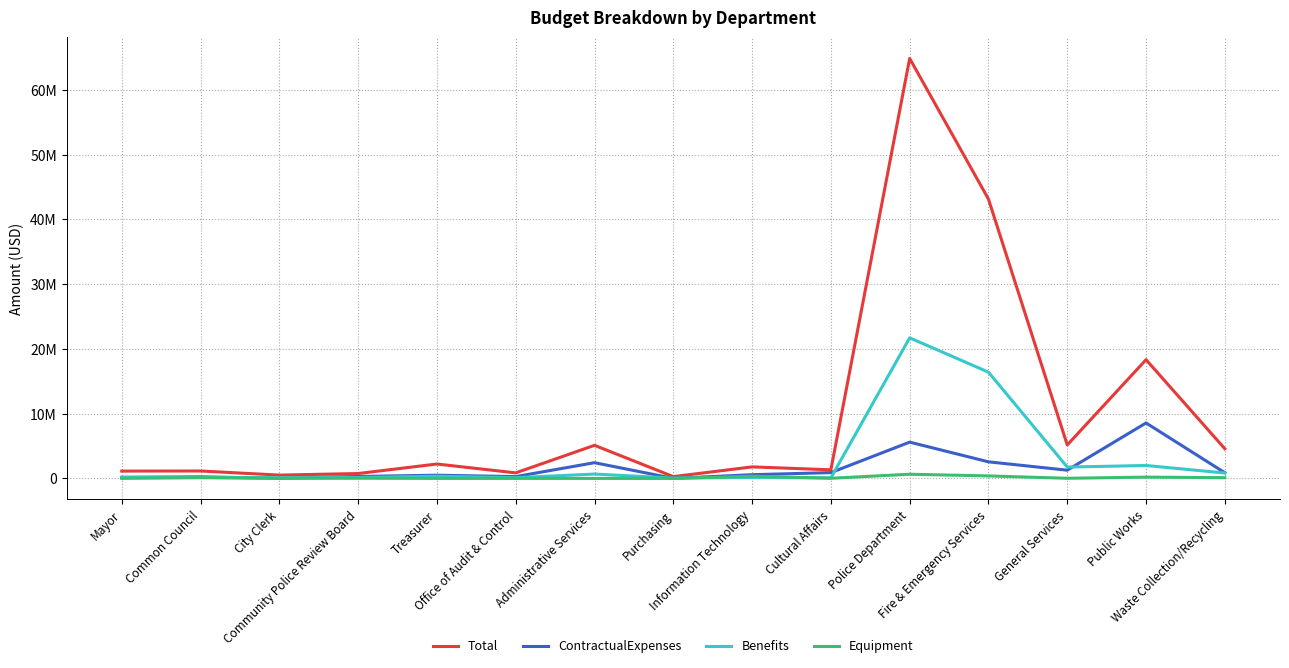

True or false: Benefits and ContractualExpenses cross at least once.

True